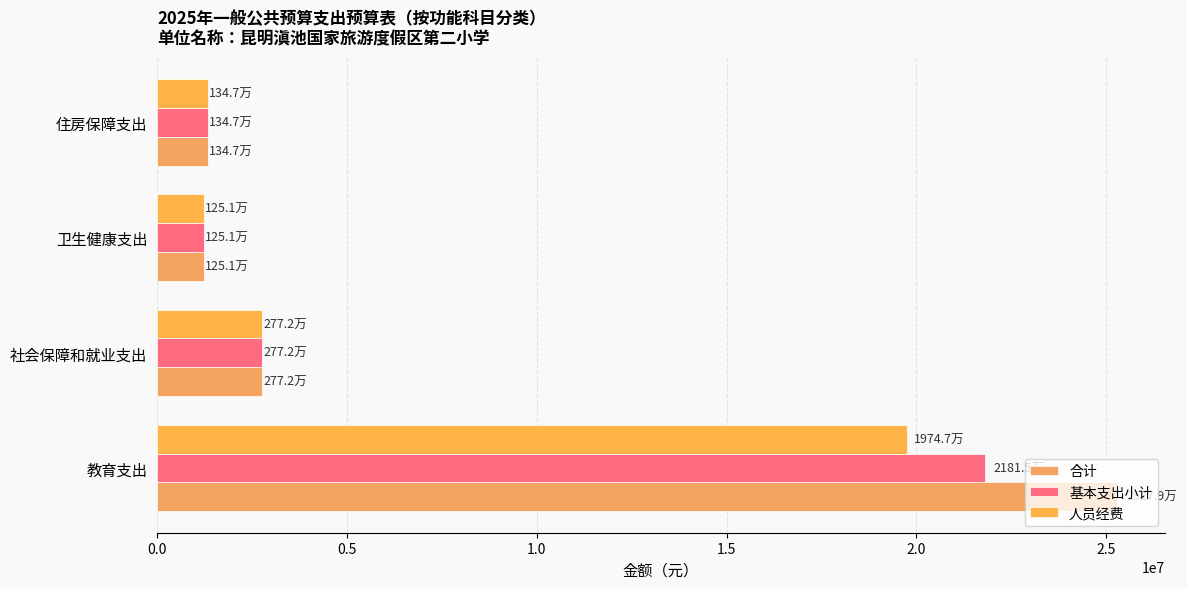

What is the minimum value shown in the chart?

1250902.6